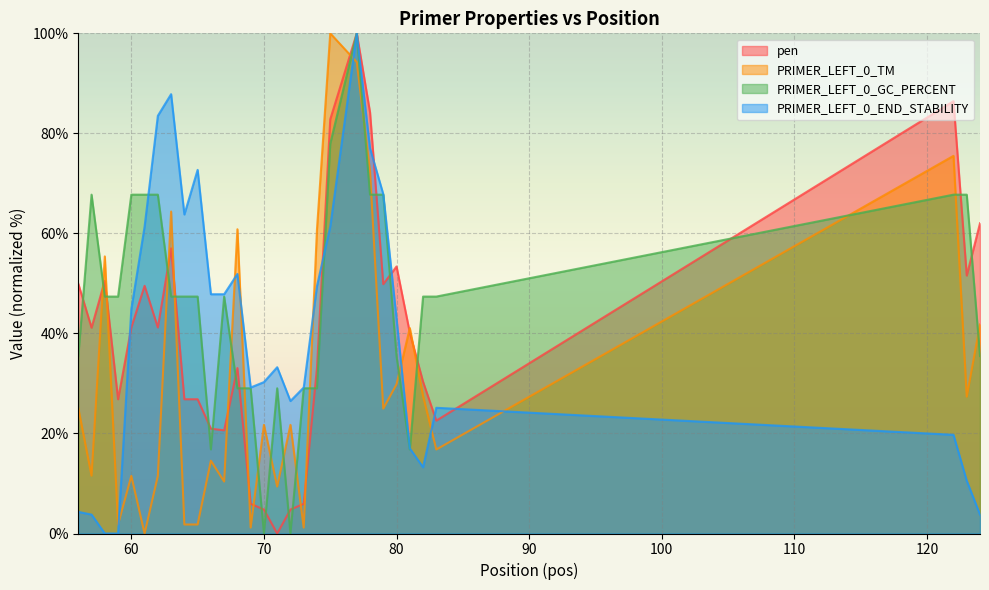

Reading left to right, transcribe all the data shown in this chart.

pen: 56=49.9	57=41.1	58=50.5	59=26.8	60=41.2	61=49.5	62=41.2	63=57.0	64=26.8	65=26.8	66=21.0	67=20.6	68=33.1	69=5.9	70=4.8	71=0.0	72=4.8	73=5.9	74=33.1	75=82.8	77=100.0	78=84.2	79=49.9	80=53.4	81=40.2	82=30.3	83=22.6	122=86.4	123=51.6	124=62.0
PRIMER_LEFT_0_TM: 56=25.1	57=11.6	58=55.4	59=1.8	60=11.5	61=0.0	62=11.5	63=64.4	64=1.8	65=1.8	66=14.6	67=10.4	68=60.8	69=1.2	70=21.7	71=9.4	72=21.7	73=1.2	74=60.8	75=100.0	77=94.2	78=72.4	79=25.0	80=29.8	81=41.1	82=27.5	83=16.8	122=75.5	123=27.4	124=41.8
PRIMER_LEFT_0_GC_PERCENT: 56=35.5	57=67.7	58=47.4	59=47.4	60=67.7	61=67.7	62=67.7	63=47.4	64=47.4	65=47.4	66=16.8	67=47.4	68=29.0	69=29.0	70=0.0	71=29.0	72=0.0	73=29.0	74=29.0	75=77.9	77=100.0	78=67.7	79=67.7	80=35.5	81=16.8	82=47.4	83=47.4	122=67.7	123=67.7	124=35.5
PRIMER_LEFT_0_END_STABILITY: 56=4.3	57=3.8	58=0.0	59=0.0	60=44.9	61=61.4	62=83.5	63=87.8	64=63.8	65=72.7	66=47.8	67=47.8	68=51.9	69=29.2	70=30.3	71=33.2	72=26.5	73=29.2	74=49.5	75=61.4	77=100.0	78=77.0	79=67.8	80=43.0	81=17.0	82=13.2	83=25.1	122=19.7	123=10.5	124=3.8